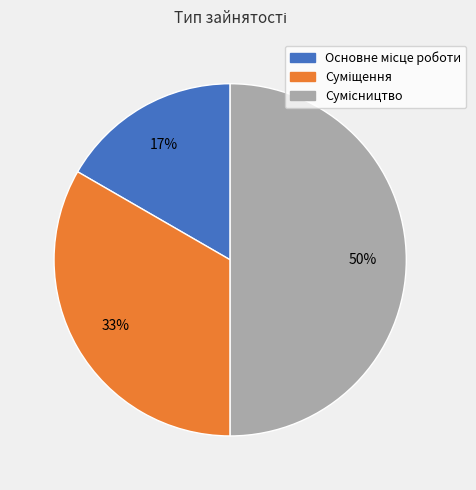

To the nearest percent, what is the difference between the largest and smallest slice percentages?

33%